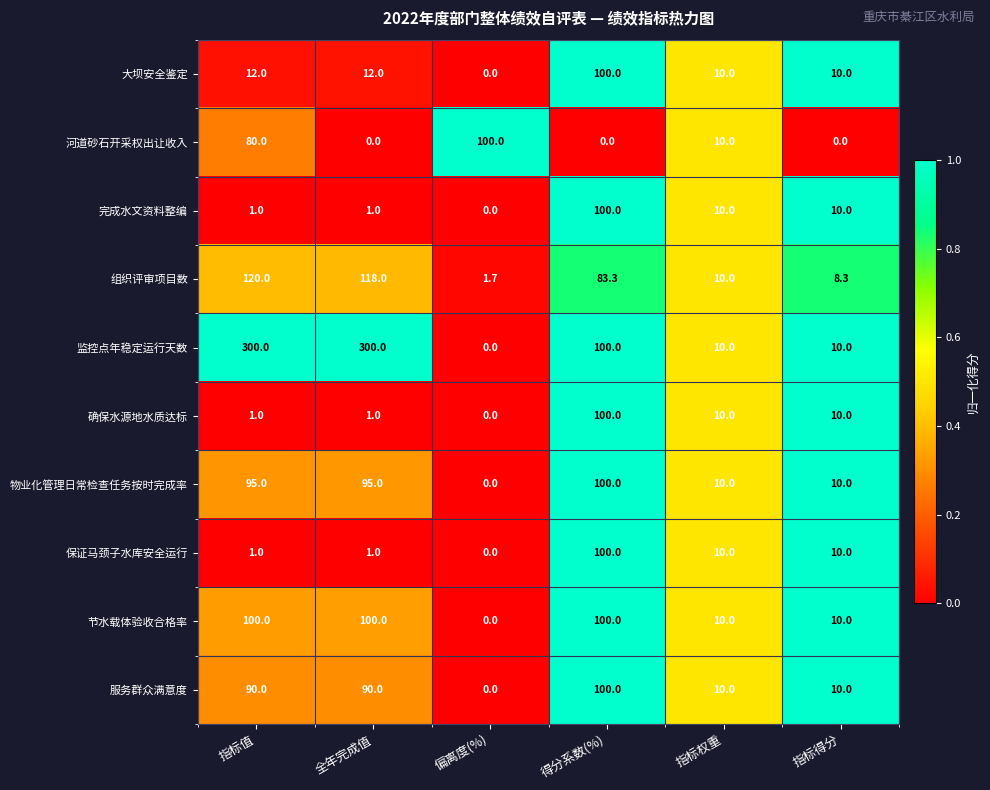

True or false: 确保水源地水质达标 has a value of 0.5 at 指标值.

False